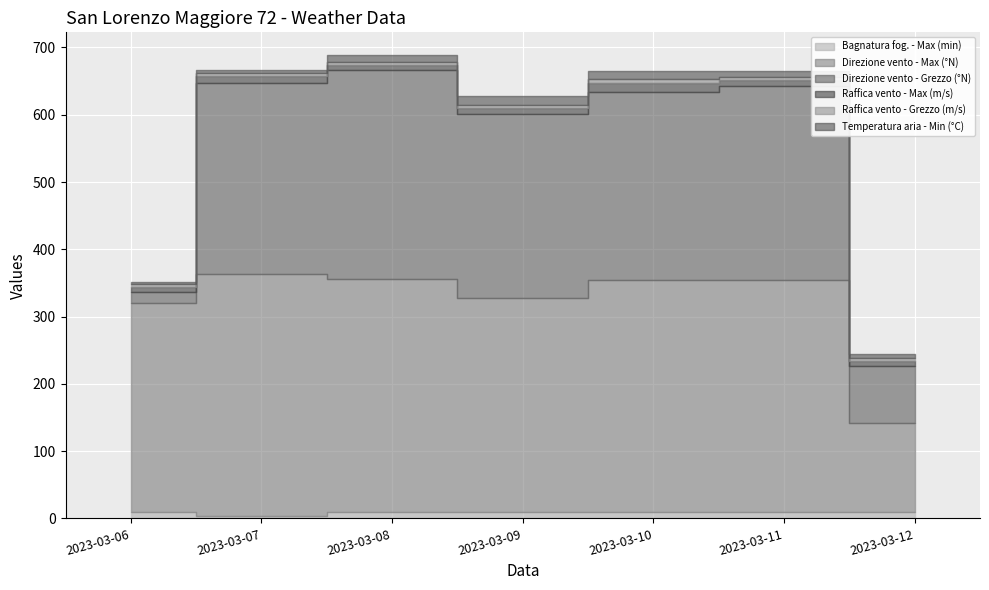

The value of Raffica vento - Grezzo (m/s) at 2023-03-08 is 4.0. True or false?

True